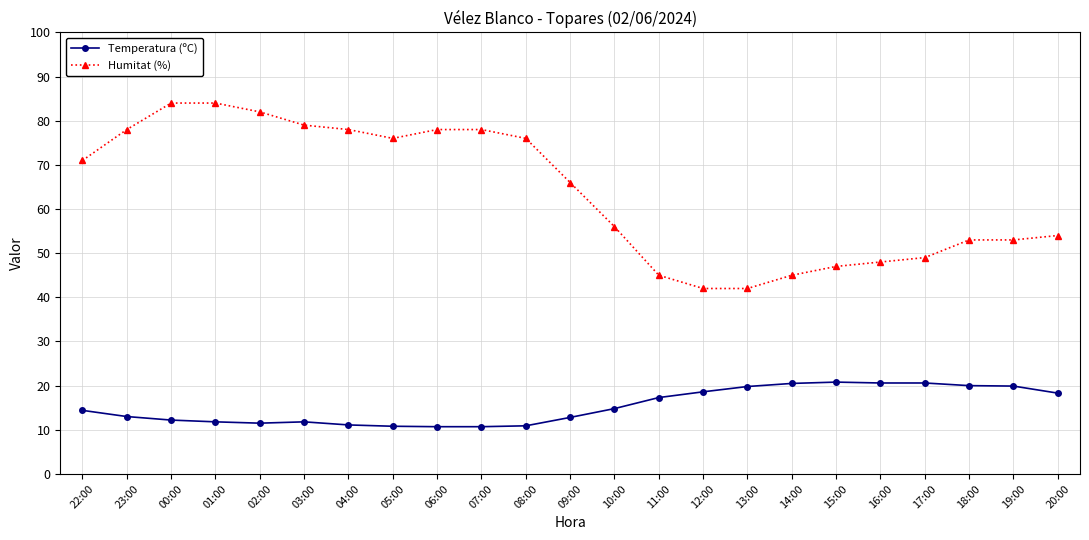

Is it true that Temperatura (ºC) equals 20.0 at 18:00?

True